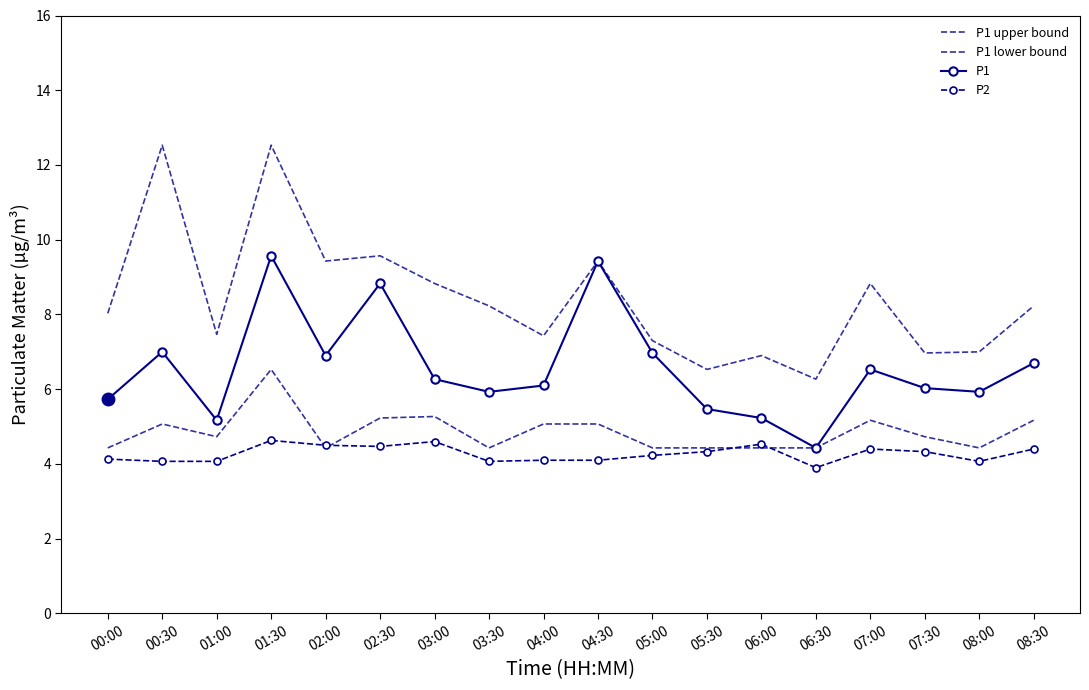

How many data points in P2 are less than 4?

1